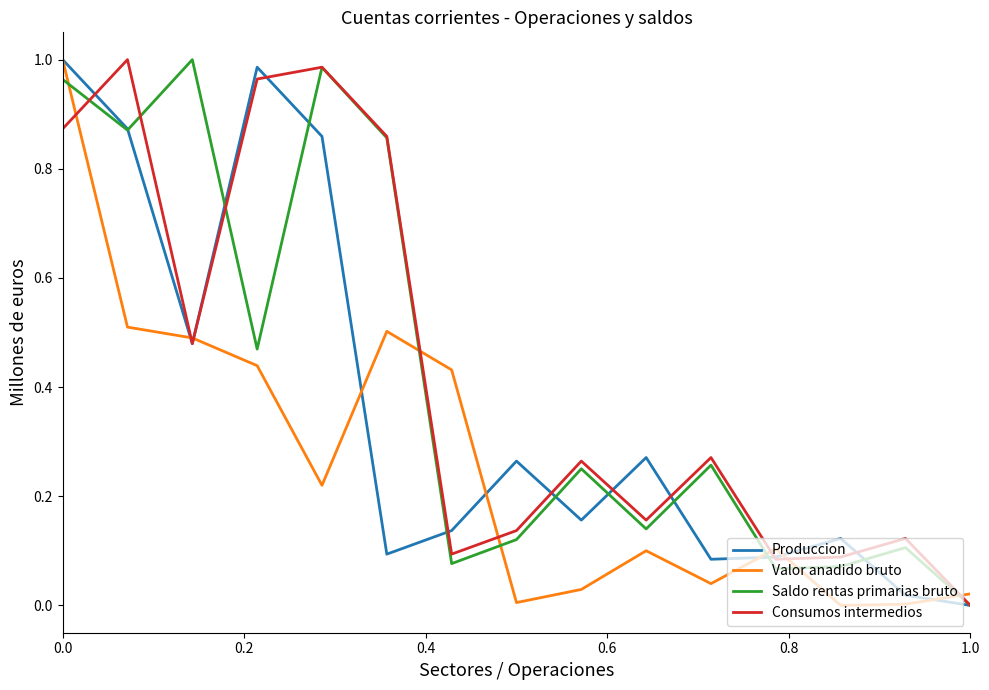

True or false: Valor anadido bruto and Saldo rentas primarias bruto intersect in this chart.

True